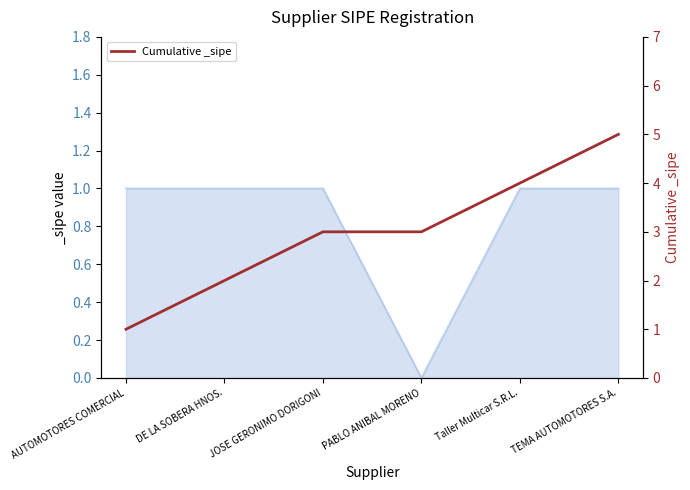

What is the change in value from DE LA SOBERA HNOS. to JOSE GERONIMO DORIGONI?

+1